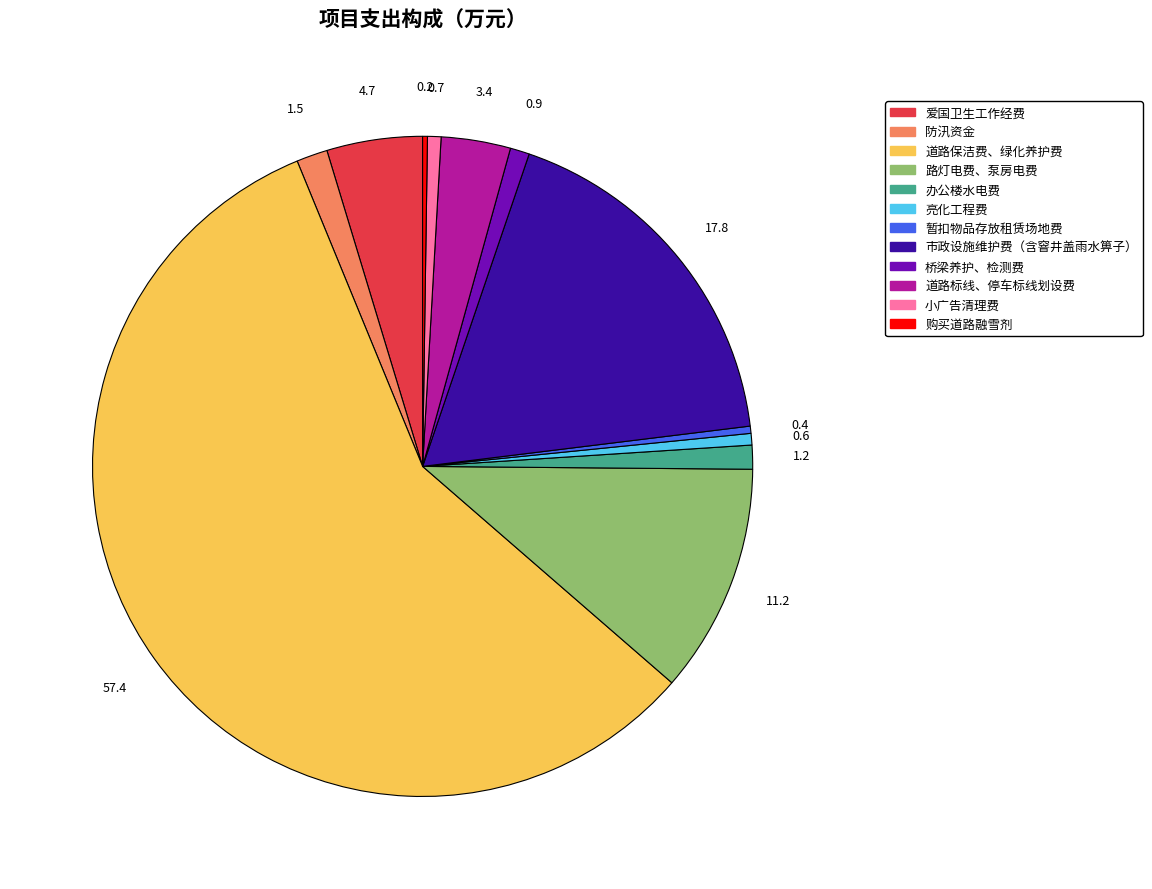

What is the largest slice in the pie chart?

道路保洁费、绿化养护费